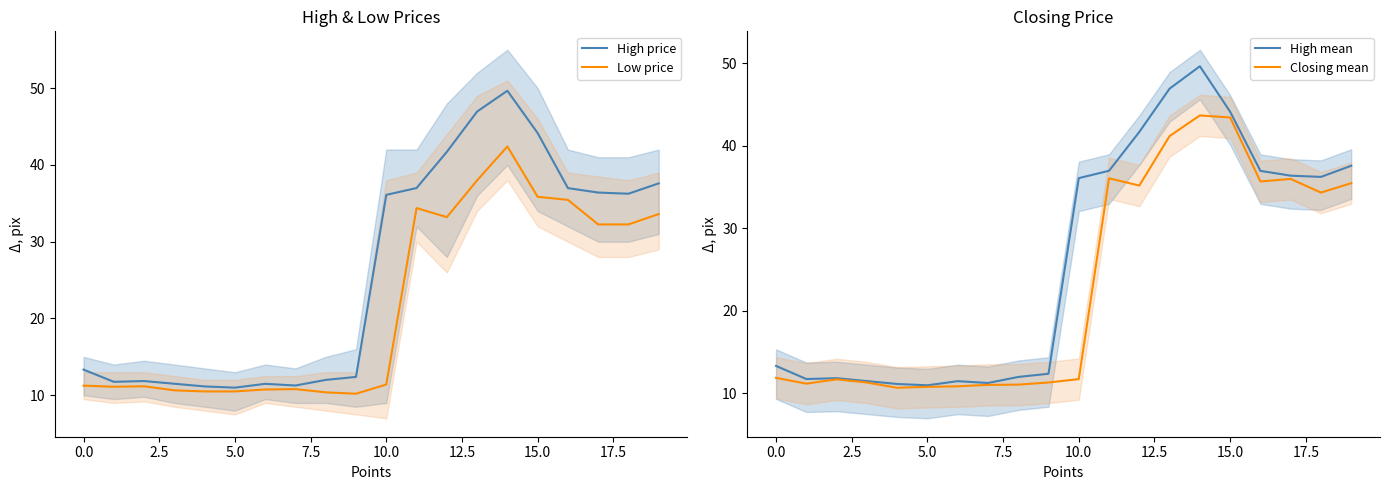

What is the minimum value for High price?

11.0